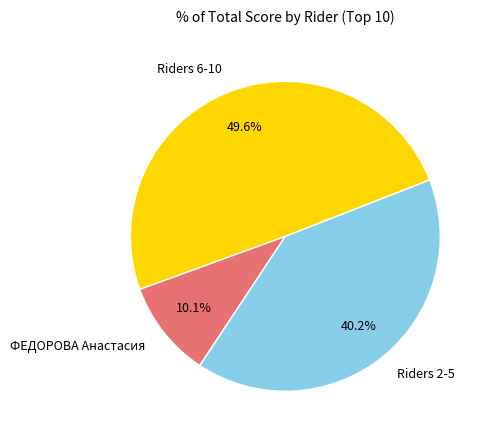

Between Riders 6-10 and Riders 2-5, which is larger?

Riders 6-10